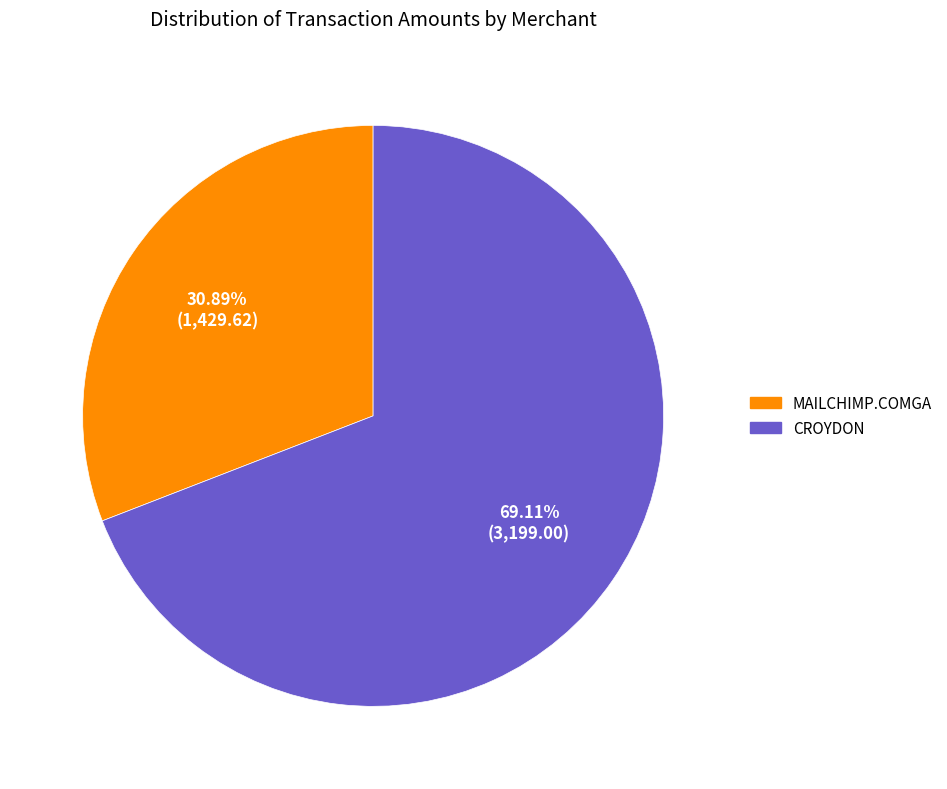

To the nearest percent, what is the difference between the largest and smallest slice percentages?

38%